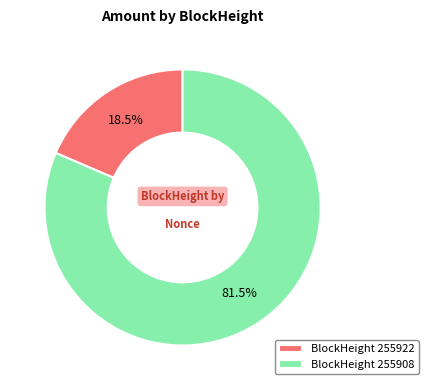

Rank the categories by value from highest to lowest.

BlockHeight 255908, BlockHeight 255922